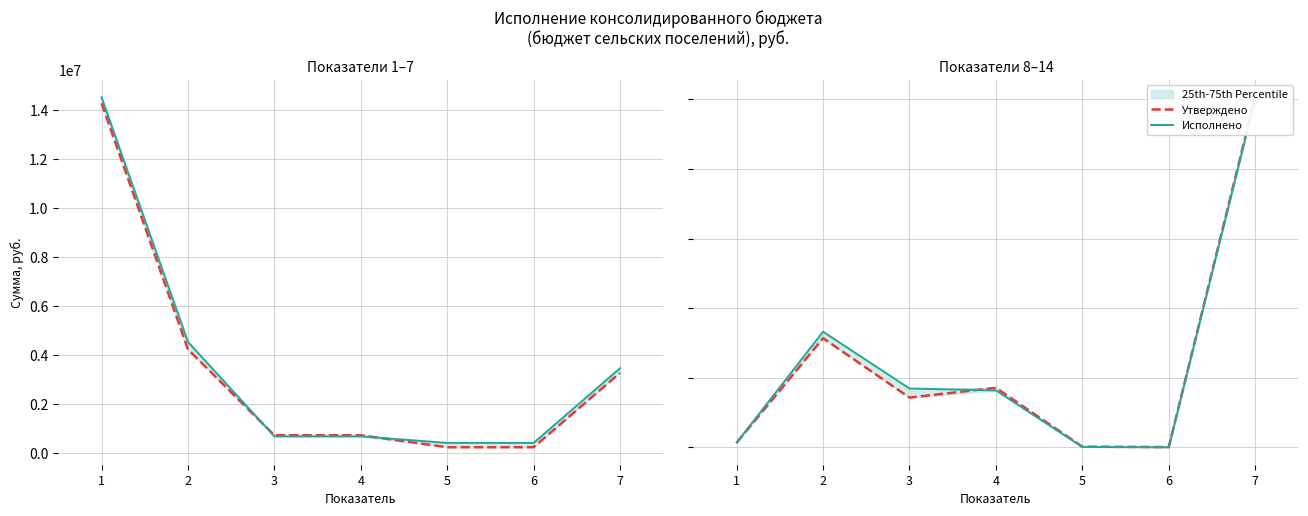

Rank the series by their average value, from lowest to highest.

Утверждено, Исполнено